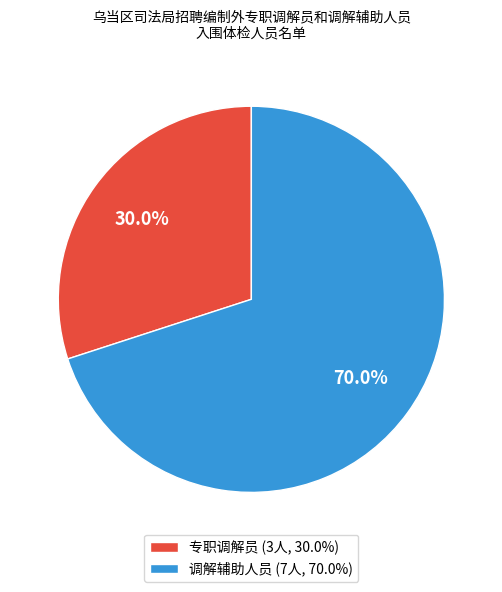

Which category has the smallest portion of the pie?

专职调解员